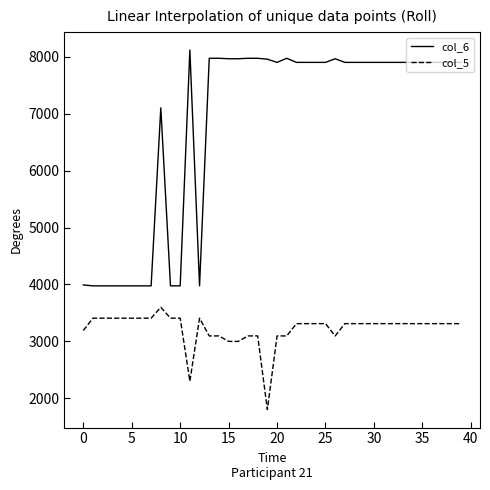

Is this an area chart (filled region under the line)?

No